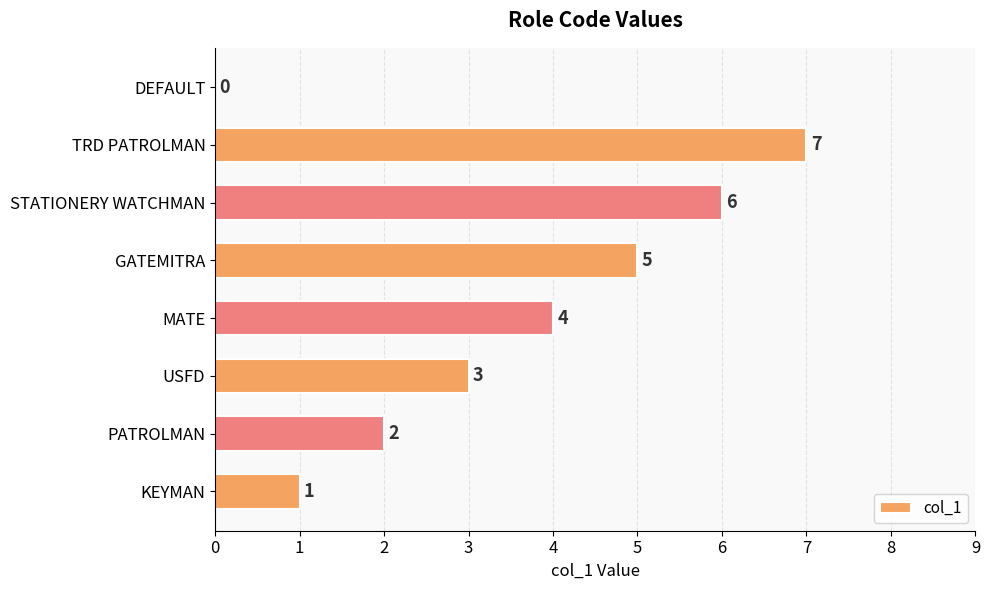

Is it true that the value at GATEMITRA is 5?

True